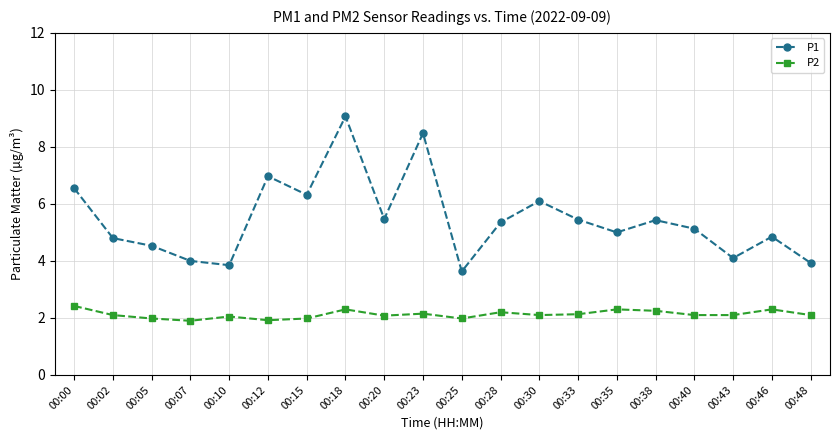

What is the value of the P2 point at the 18th from the left?

2.1